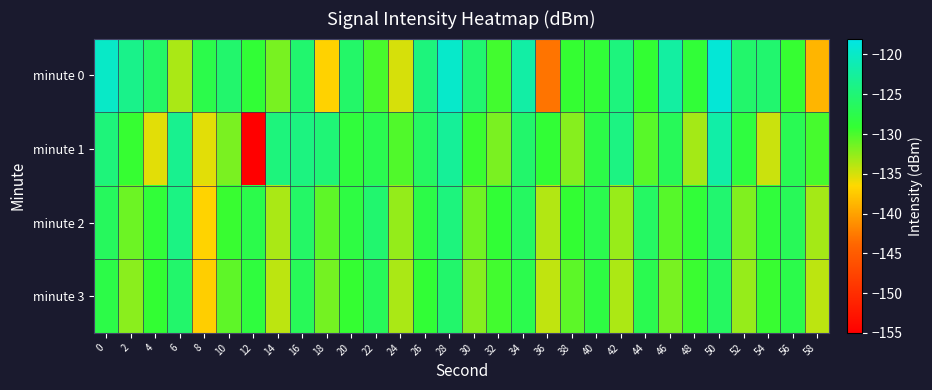

Reading left to right, transcribe all the data shown in this chart.

minute 0: 0=-119.9	2=-123.7	4=-125.9	6=-133.4	8=-127.6	10=-125.6	12=-128.9	14=-131.6	16=-125.4	18=-136.9	20=-125.8	22=-129.9	24=-135.0	26=-124.6	28=-119.7	30=-125.4	32=-129.7	34=-122.0	36=-143.0	38=-129.2	40=-128.8	42=-124.4	44=-129.1	46=-122.2	48=-128.8	50=-119.0	52=-125.6	54=-125.4	56=-129.3	58=-138.8
minute 1: 0=-124.7	2=-129.2	4=-135.4	6=-123.4	8=-135.5	10=-131.7	12=-155.2	14=-124.5	16=-124.4	18=-124.9	20=-128.5	22=-127.3	24=-130.2	26=-126.1	28=-122.8	30=-129.4	32=-131.7	34=-125.6	36=-128.9	38=-132.1	40=-127.8	42=-124.2	44=-130.5	46=-126.7	48=-133.2	50=-121.9	52=-128.3	54=-134.6	56=-127.1	58=-129.8
minute 2: 0=-126.5	2=-131.2	4=-128.7	6=-124.1	8=-136.8	10=-129.3	12=-127.6	14=-133.4	16=-125.9	18=-130.7	20=-128.1	22=-125.4	24=-132.6	26=-127.8	28=-124.5	30=-131.3	32=-128.9	34=-126.2	36=-133.7	38=-129.1	40=-127.4	42=-132.8	44=-126.1	46=-130.4	48=-128.7	50=-125.3	52=-131.9	54=-128.5	56=-126.8	58=-133.2
minute 3: 0=-127.8	2=-132.3	4=-129.1	6=-125.6	8=-137.2	10=-130.7	12=-128.4	14=-134.1	16=-126.8	18=-131.5	20=-129.2	22=-126.7	24=-133.4	26=-128.9	28=-125.6	30=-132.1	32=-129.7	34=-127.4	36=-134.2	38=-130.6	40=-128.1	42=-133.5	44=-127.3	46=-131.6	48=-129.4	50=-126.2	52=-132.7	54=-129.3	56=-127.6	58=-134.1